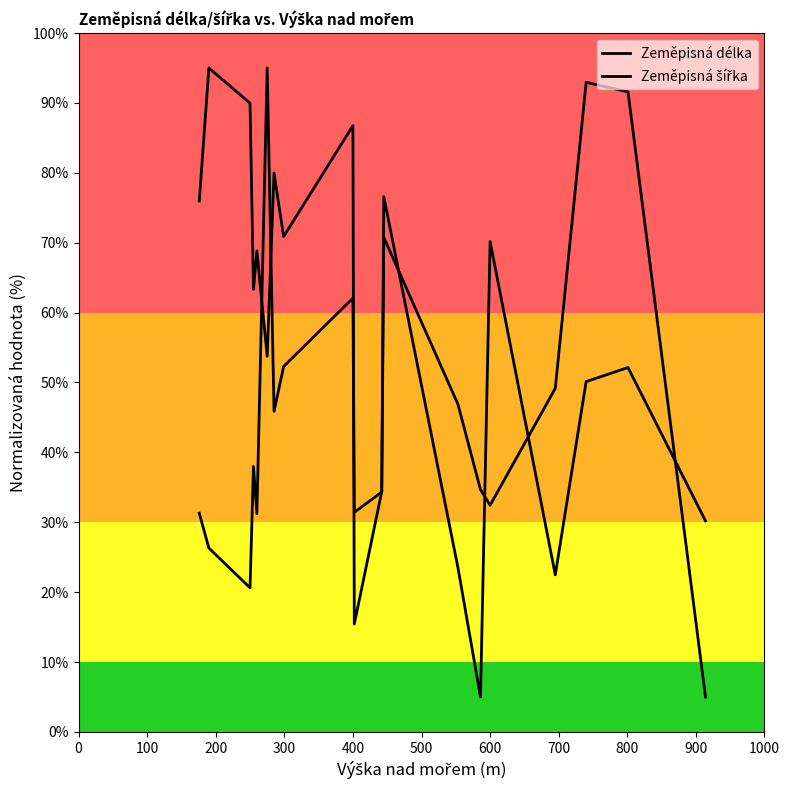

Is the value of Zeměpisná délka at 200 greater than the value of Zeměpisná šířka at 15?

No